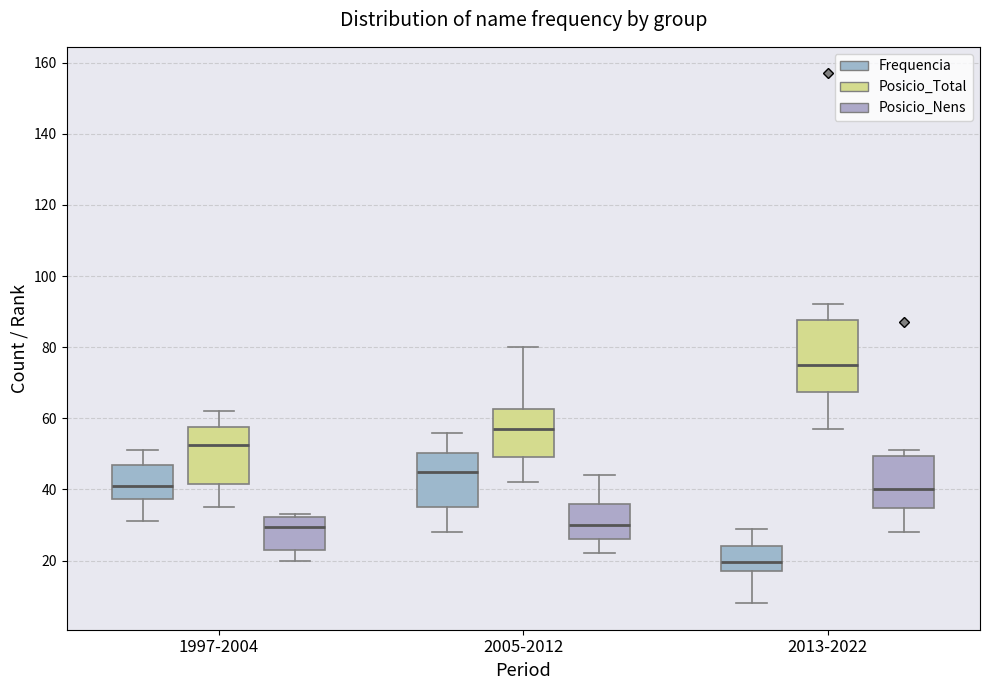

Where does the upper whisker of the box for 2005-2012 (Posicio_Nens) end on the y-axis? The values are not printed on the chart, so give them approximately, as read against the axis.

44